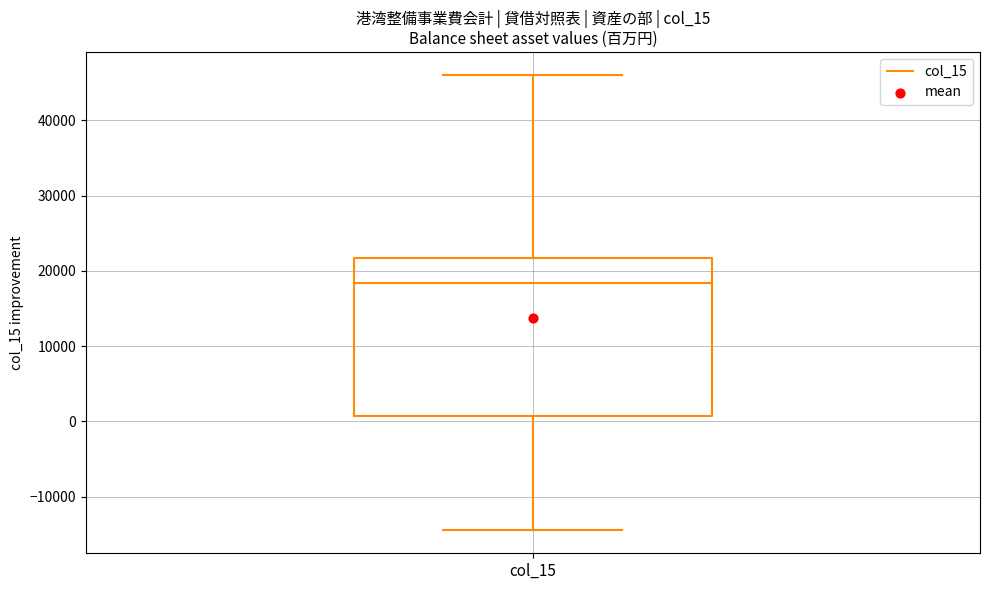

Read this box plot against the y-axis: the position of the median line, the range covered by the box, and the ends of both whiskers. The values are not printed on the chart, so give them approximately, as read against the axis.

median 18000, box 1000 to 22000, whiskers -14000 to 46000